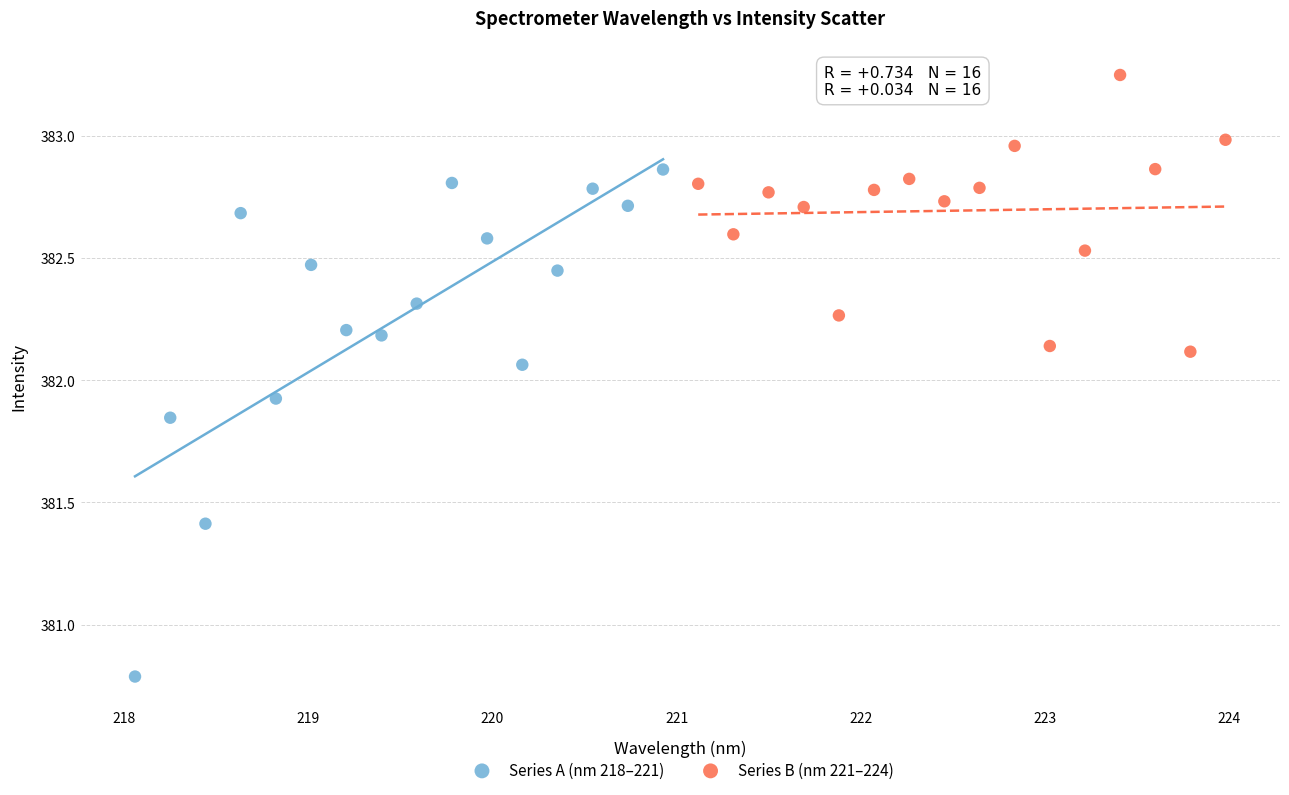

Which series contains the highest Y value?

Series B (nm 221–224)